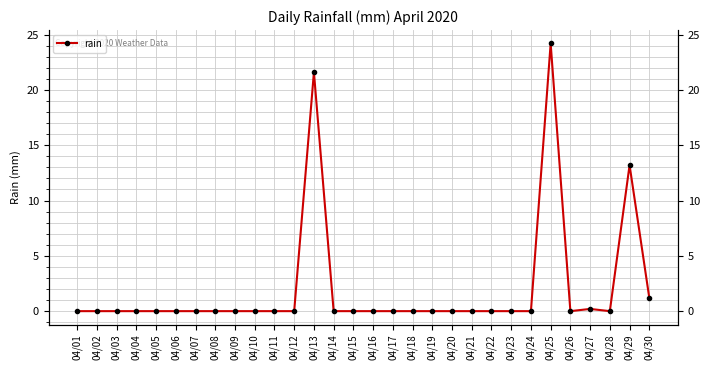

At which category does the data reach its first local peak?

04/13